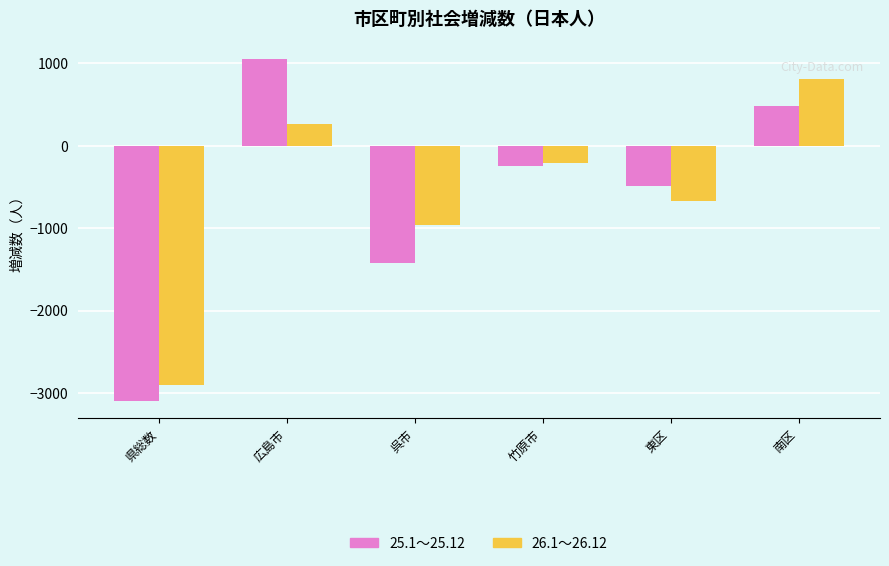

What is the label of the 3rd bar from the right?

竹原市